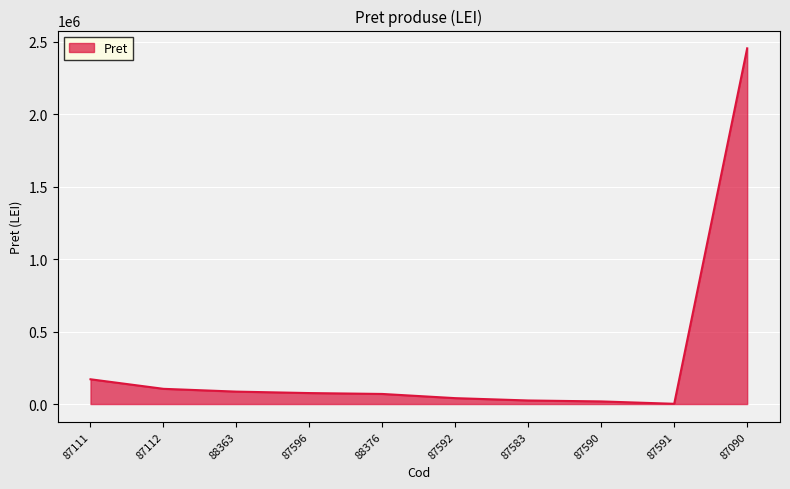

The value at 87090 is 3464400.8. True or false?

False